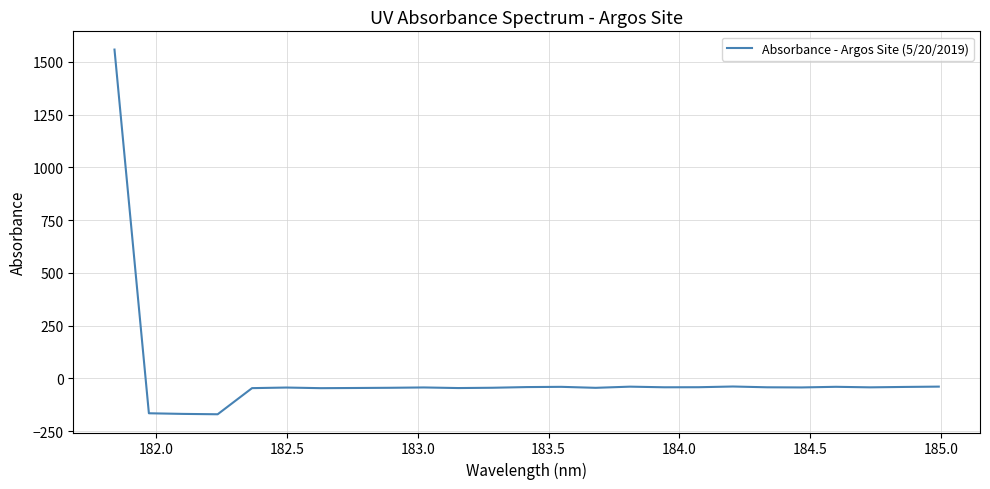

What is the difference between the maximum and minimum values?

1727.5